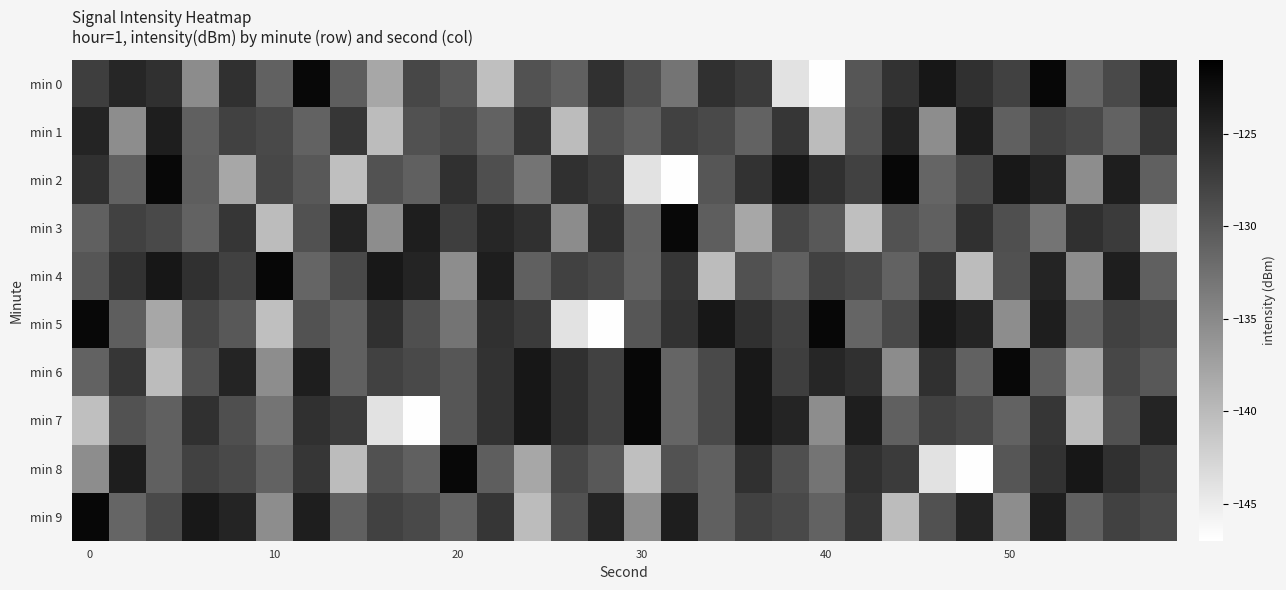

Reading left to right, list all the values displayed in this chart.

min 0: -127.4	-125.0	-126.0	-135.3	-126.1	-131.0	-121.8	-130.6	-138.0	-128.3	-130.0	-140.4	-129.5	-130.8	-126.0	-129.1	-132.9	-125.9	-127.1	-144.0	-146.8	-129.8	-126.3	-123.4	-126.0	-127.7	-121.8	-131.3	-128.5	-123.5
min 1: -124.8	-135.3	-124.1	-130.8	-127.7	-128.6	-131.1	-126.5	-140.2	-129.4	-128.6	-131.1	-126.5	-140.2	-129.4	-130.8	-127.7	-128.6	-131.1	-126.5	-140.2	-129.4	-124.8	-135.3	-124.1	-130.8	-127.7	-128.6	-131.1	-126.5
min 2: -126.0	-131.0	-121.8	-130.6	-138.0	-128.3	-130.0	-140.4	-129.5	-130.8	-126.0	-129.1	-132.9	-125.9	-127.1	-144.0	-146.8	-129.8	-126.3	-123.4	-126.0	-127.7	-121.8	-131.3	-128.5	-123.5	-124.8	-135.3	-124.1	-130.8
min 3: -130.8	-127.7	-128.6	-131.1	-126.5	-140.2	-129.4	-124.8	-135.3	-124.1	-127.4	-125.0	-126.0	-135.3	-126.1	-131.0	-121.8	-130.6	-138.0	-128.3	-130.0	-140.4	-129.5	-130.8	-126.0	-129.1	-132.9	-125.9	-127.1	-144.0
min 4: -129.8	-126.3	-123.4	-126.0	-127.7	-121.8	-131.3	-128.5	-123.5	-124.8	-135.3	-124.1	-130.8	-127.7	-128.6	-131.1	-126.5	-140.2	-129.4	-130.8	-127.7	-128.6	-131.1	-126.5	-140.2	-129.4	-124.8	-135.3	-124.1	-130.8
min 5: -121.8	-130.6	-138.0	-128.3	-130.0	-140.4	-129.5	-130.8	-126.0	-129.1	-132.9	-125.9	-127.1	-144.0	-146.8	-129.8	-126.3	-123.4	-126.0	-127.7	-121.8	-131.3	-128.5	-123.5	-124.8	-135.3	-124.1	-130.8	-127.7	-128.6
min 6: -131.1	-126.5	-140.2	-129.4	-124.8	-135.3	-124.1	-130.8	-127.7	-128.6	-129.8	-126.3	-123.4	-126.0	-127.7	-121.8	-131.3	-128.5	-123.5	-127.4	-125.0	-126.0	-135.3	-126.1	-131.0	-121.8	-130.6	-138.0	-128.3	-130.0
min 7: -140.4	-129.5	-130.8	-126.0	-129.1	-132.9	-125.9	-127.1	-144.0	-146.8	-129.8	-126.3	-123.4	-126.0	-127.7	-121.8	-131.3	-128.5	-123.5	-124.8	-135.3	-124.1	-130.8	-127.7	-128.6	-131.1	-126.5	-140.2	-129.4	-124.8
min 8: -135.3	-124.1	-130.8	-127.7	-128.6	-131.1	-126.5	-140.2	-129.4	-130.8	-121.8	-130.6	-138.0	-128.3	-130.0	-140.4	-129.5	-130.8	-126.0	-129.1	-132.9	-125.9	-127.1	-144.0	-146.8	-129.8	-126.3	-123.4	-126.0	-127.7
min 9: -121.8	-131.3	-128.5	-123.5	-124.8	-135.3	-124.1	-130.8	-127.7	-128.6	-131.1	-126.5	-140.2	-129.4	-124.8	-135.3	-124.1	-130.8	-127.7	-128.6	-131.1	-126.5	-140.2	-129.4	-124.8	-135.3	-124.1	-130.8	-127.7	-128.6